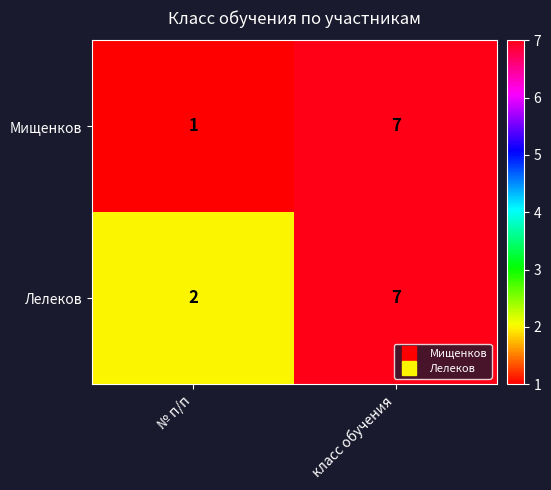

What is the sum of the Лелеков values at класс обучения and № п/п?

9